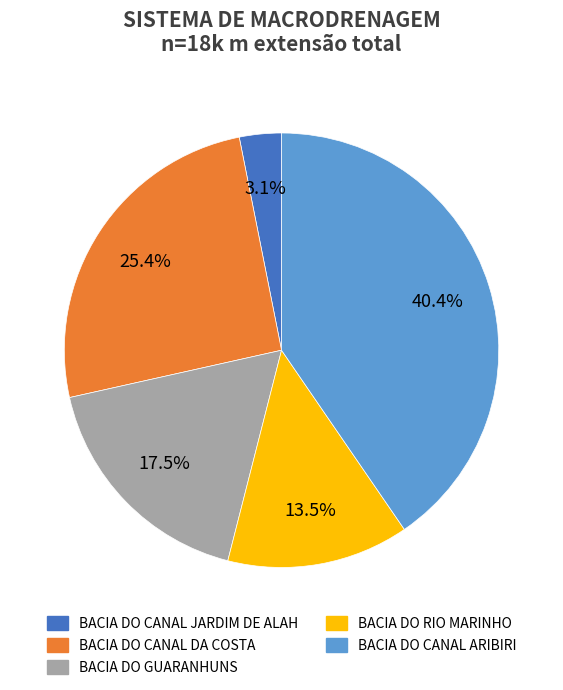

To the nearest percent, what percentage of the pie is BACIA DO CANAL ARIBIRI?

40%